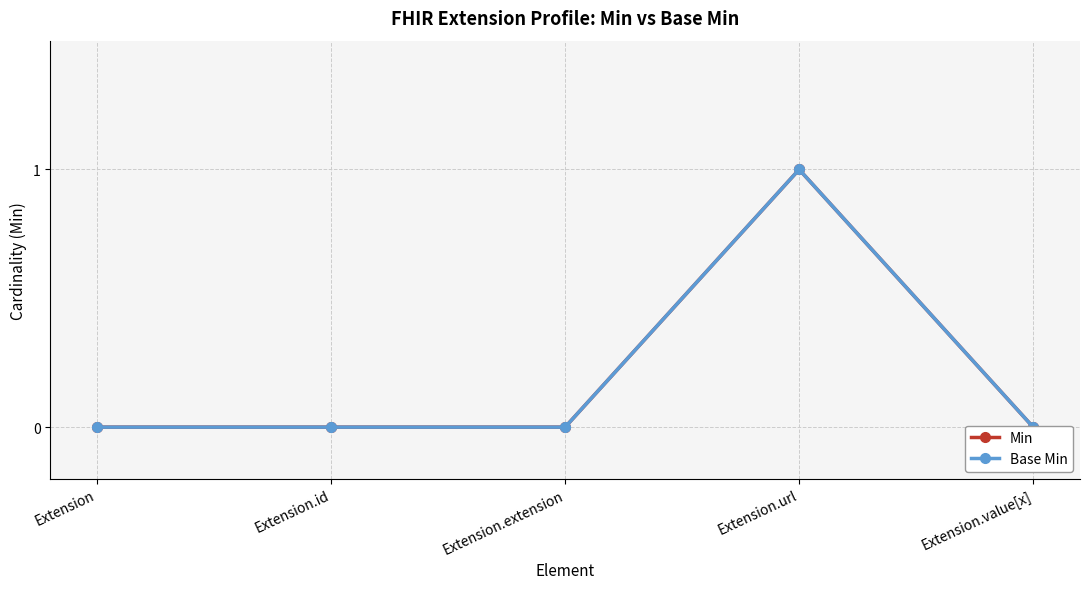

What are all the series names shown in the legend?

Min, Base Min